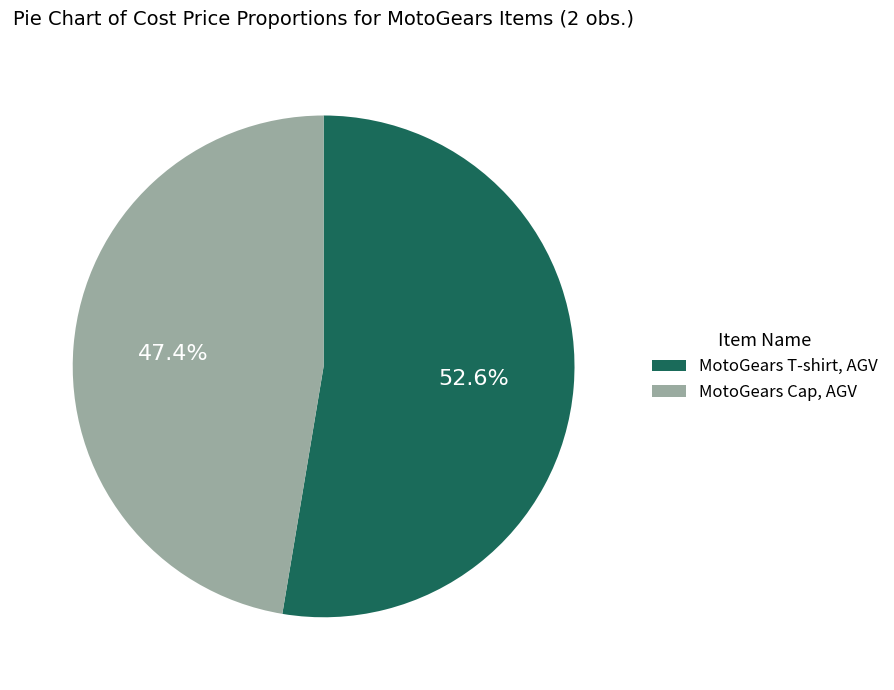

Is the sum of MotoGears Cap, AGV and MotoGears T-shirt, AGV greater than half?

Yes